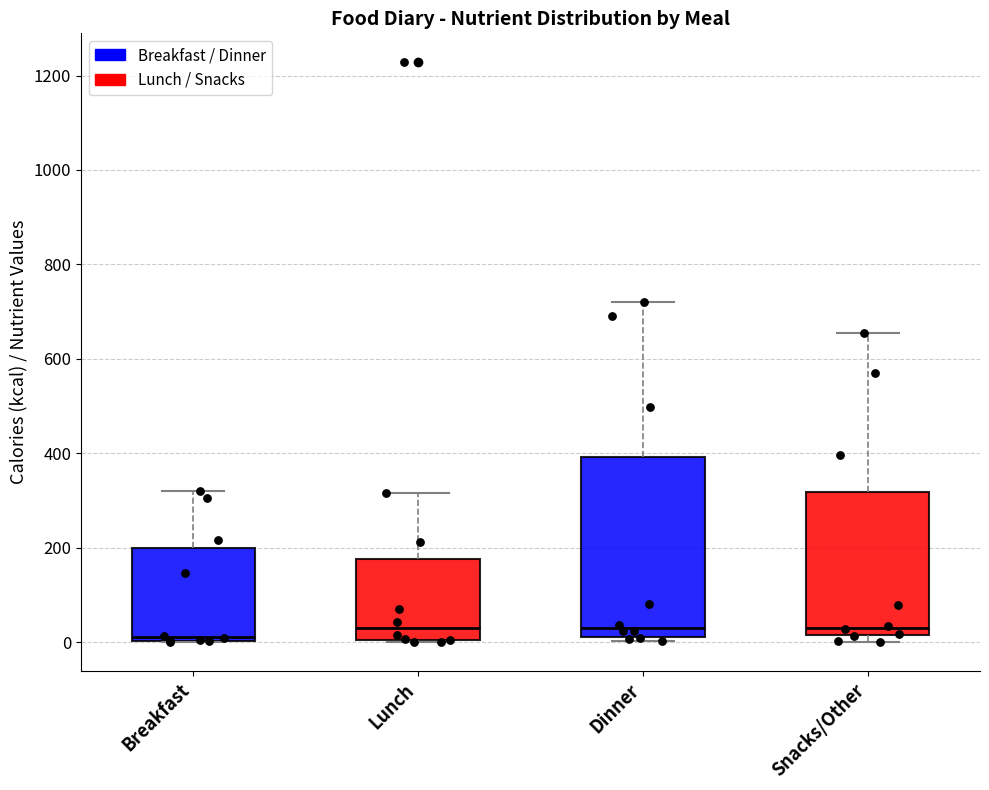

Comparing the boxes themselves (not the whiskers), which one is the tallest?

Dinner